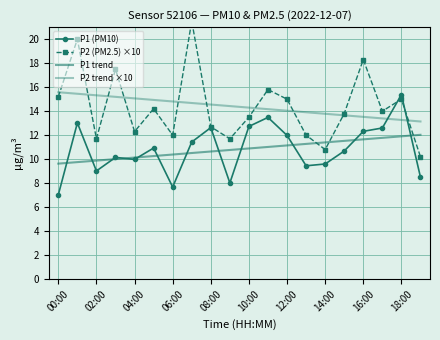

How many data points in P1 trend are less than 10?

3